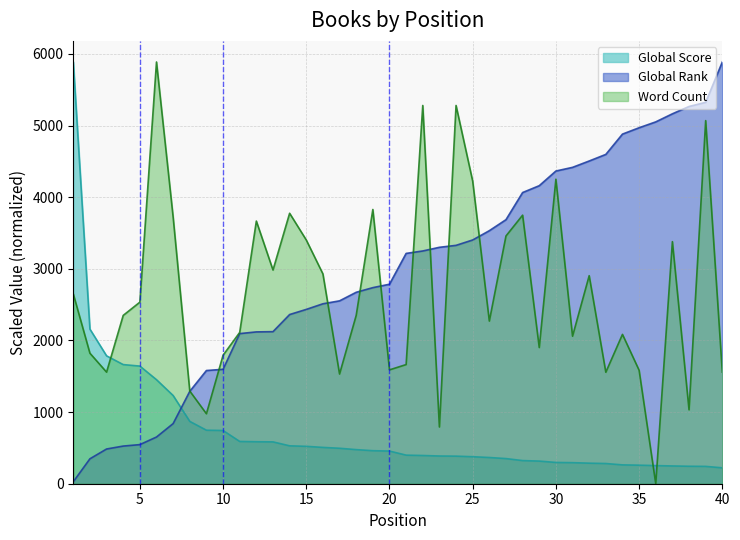

What are all the series names shown in the legend?

Global Score, Global Rank, Word Count